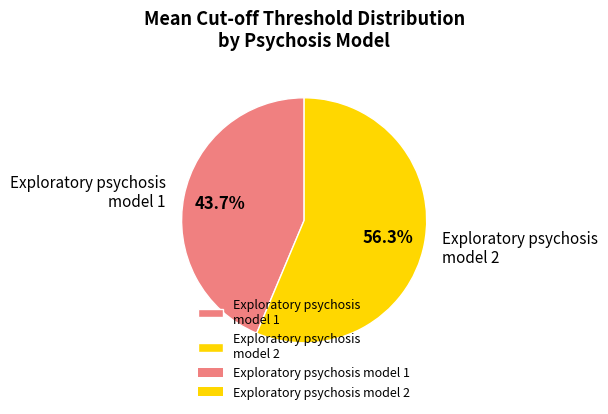

What is the ratio of the value at Exploratory psychosis model 2 to the value at Exploratory psychosis model 1?

1.3